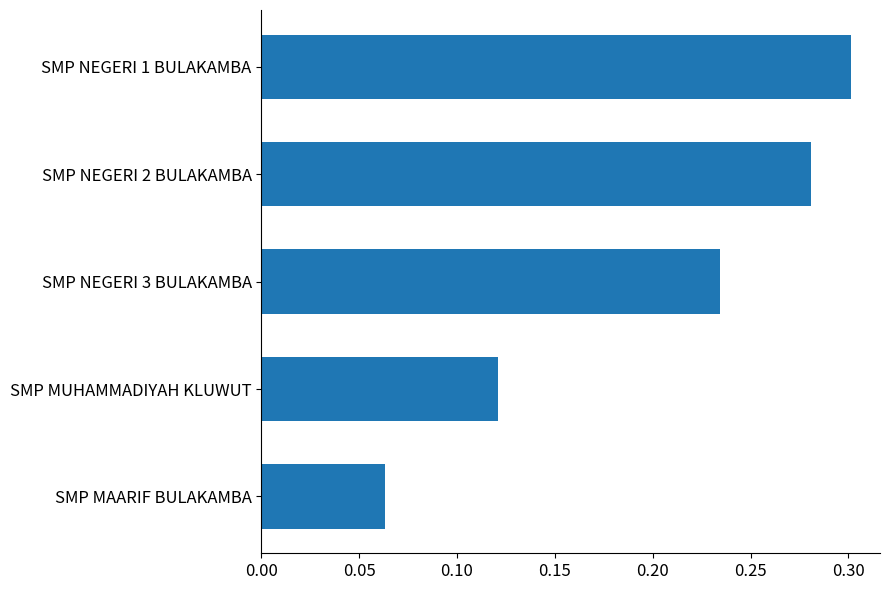

List the labels in order of value, largest first.

SMP NEGERI 1 BULAKAMBA, SMP NEGERI 2 BULAKAMBA, SMP NEGERI 3 BULAKAMBA, SMP MUHAMMADIYAH KLUWUT, SMP MAARIF BULAKAMBA